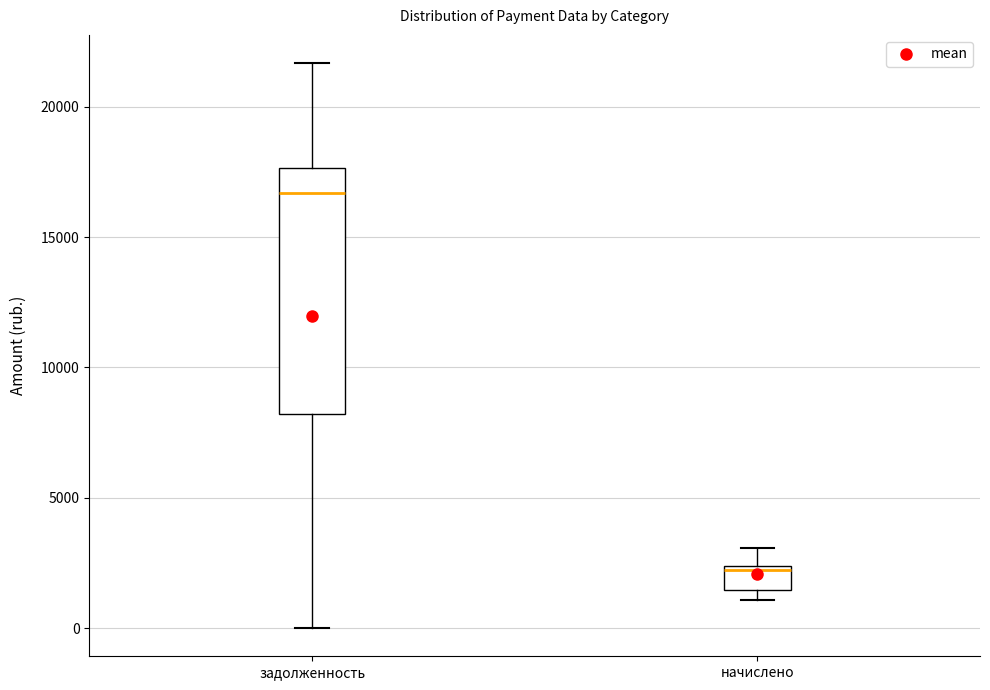

Reading left to right, read every box against the y-axis: the position of its median line, the range the box covers, and the ends of its whiskers. The values are not printed on the chart, so give them approximately, as read against the axis.

задолженность: median 16500, box 8000 to 17500, whiskers 0 to 21500
начислено: median 2000, box 1500 to 2500, whiskers 1000 to 3000